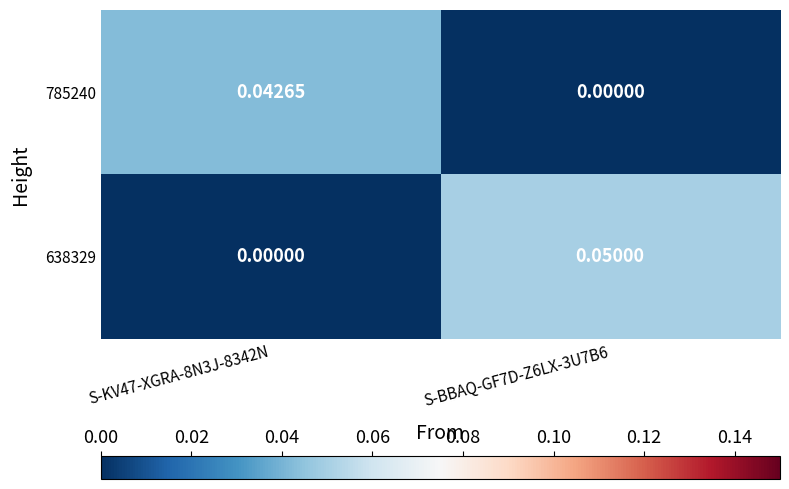

List the series in order of their peak value, highest first.

638329, 785240